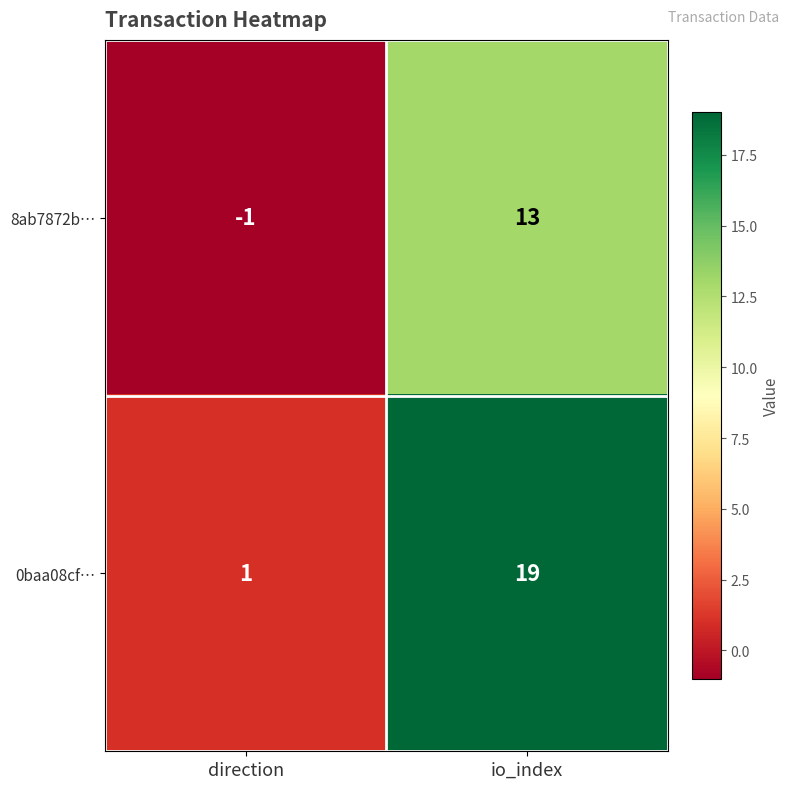

Which category has the lowest value in the 8ab7872b… series?

direction